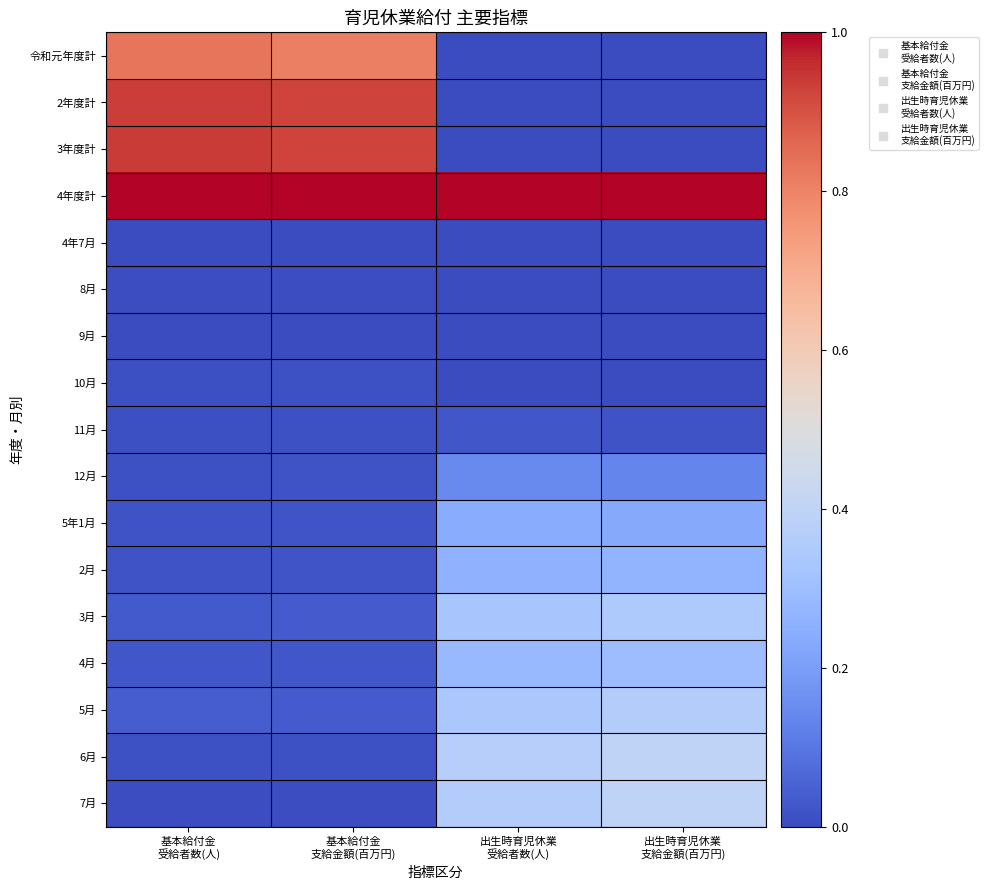

At 基本給付金 受給者数(人), list the series in order from largest to smallest.

4年度計, 3年度計, 2年度計, 令和元年度計, 5月, 3月, 4月, 5年1月, 2月, 6月, 12月, 10月, 11月, 8月, 7月, 9月, 4年7月